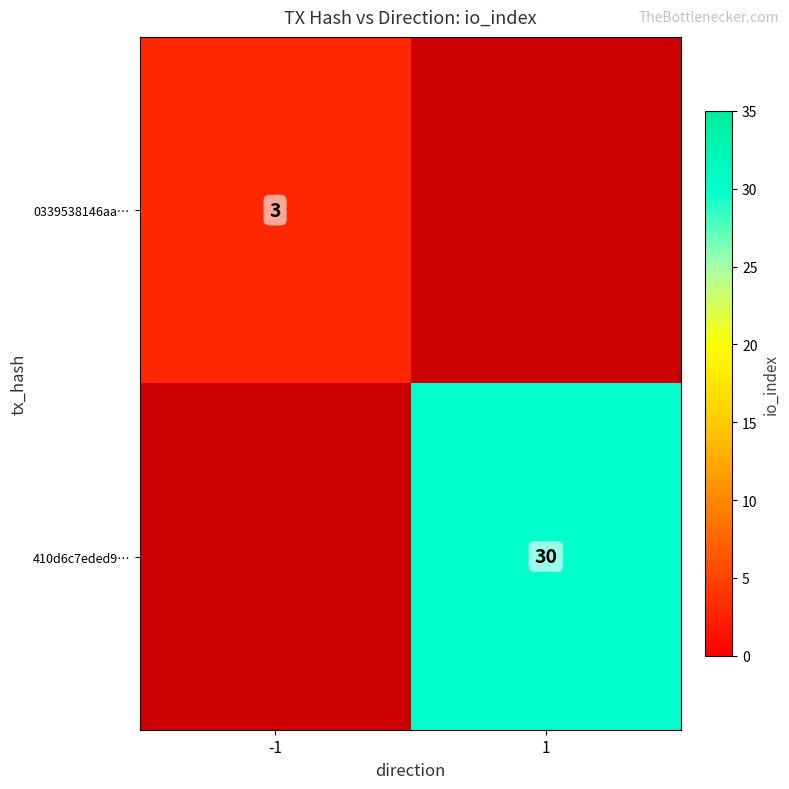

True or false: 410d6c7eded9… has a value of 49 at 1.

False